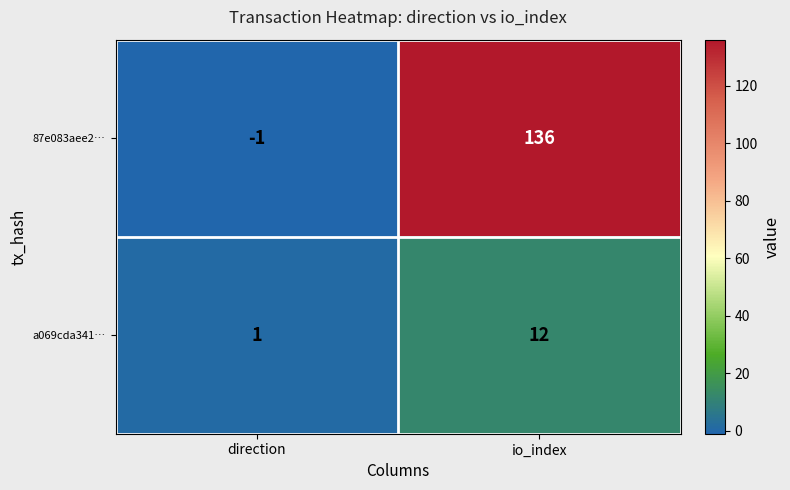

Which series has the widest spread of values?

87e083aee2…